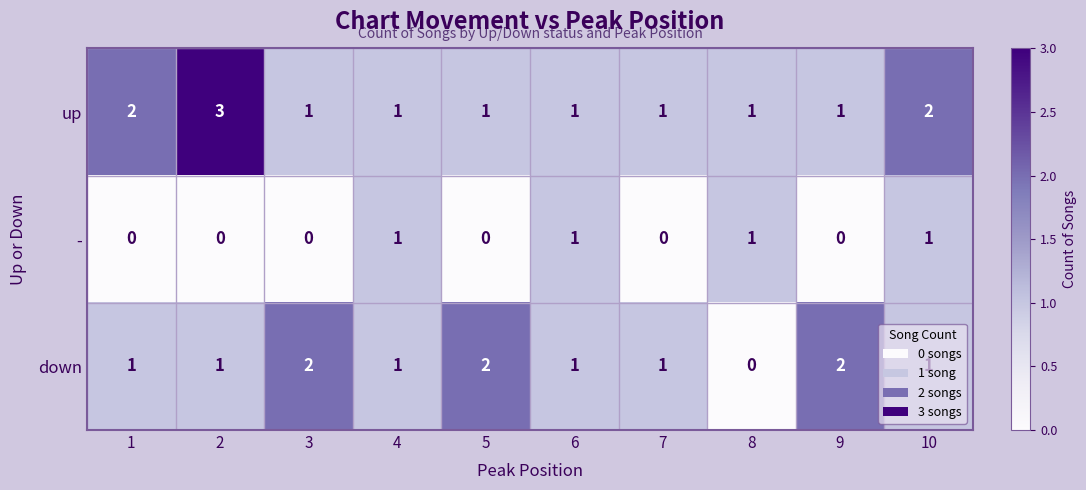

Is it true that - equals 0 at 8?

False